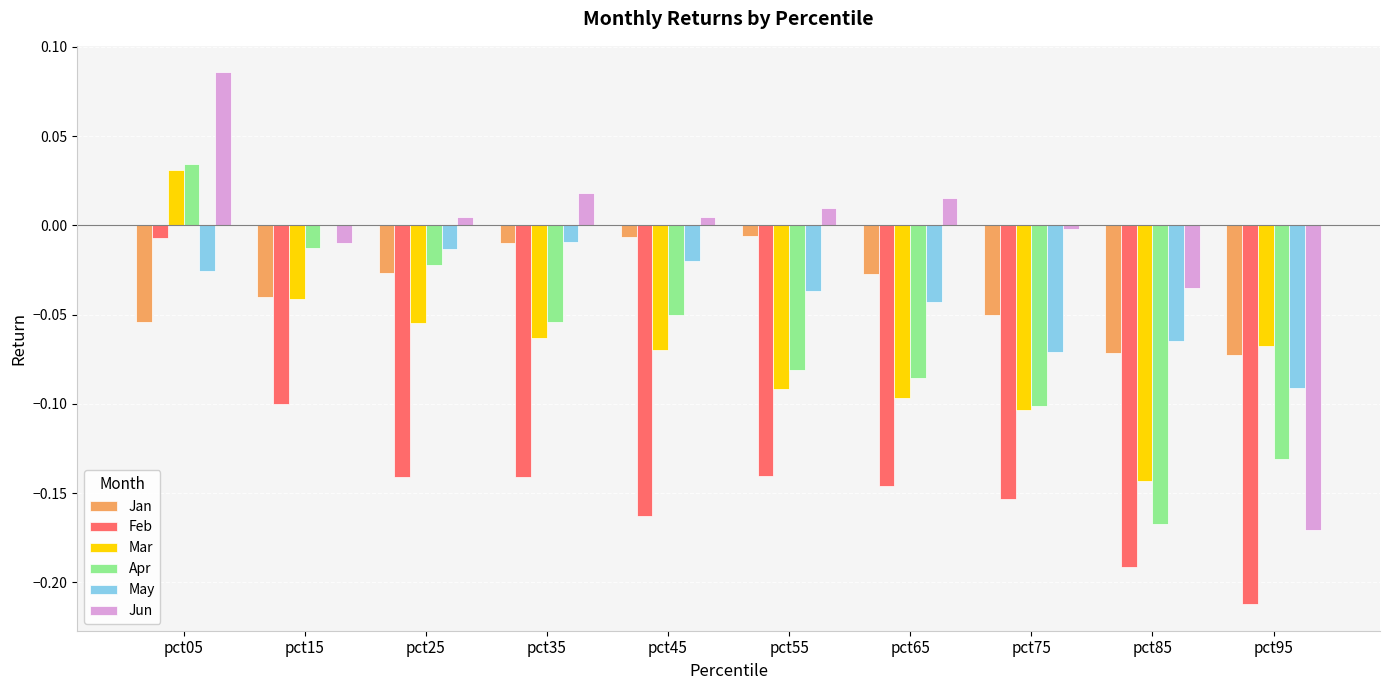

At which label does May reach its peak?

pct15